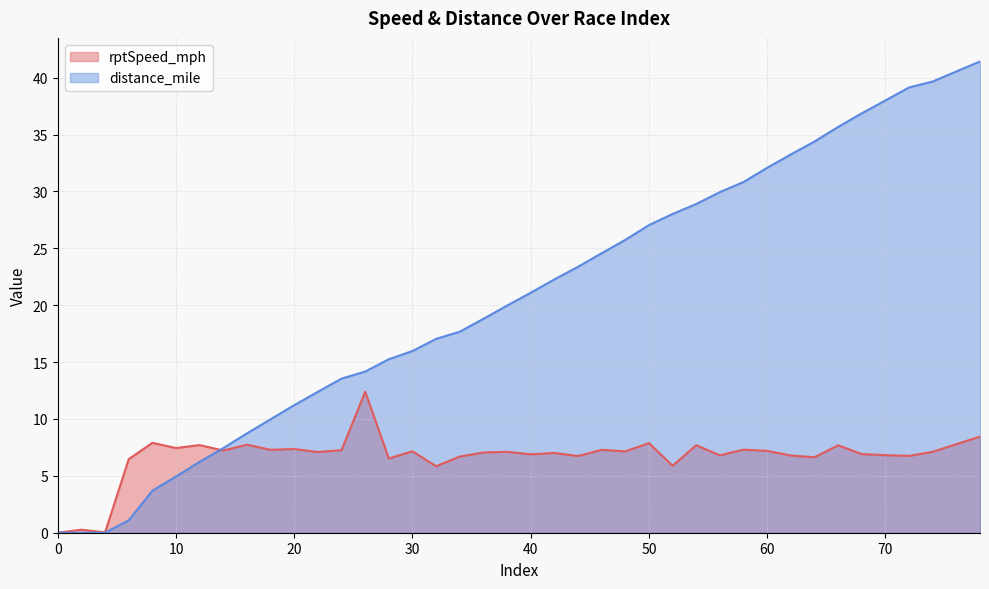

How many series are shown in this chart?

2